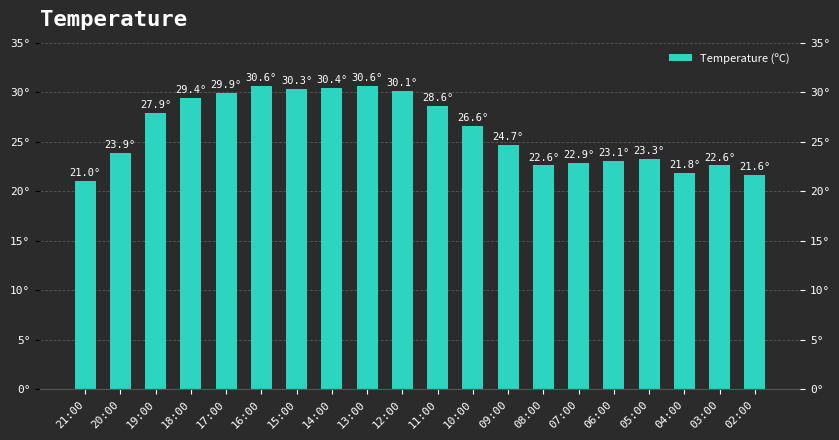

The value at 13:00 is 30.6. True or false?

True